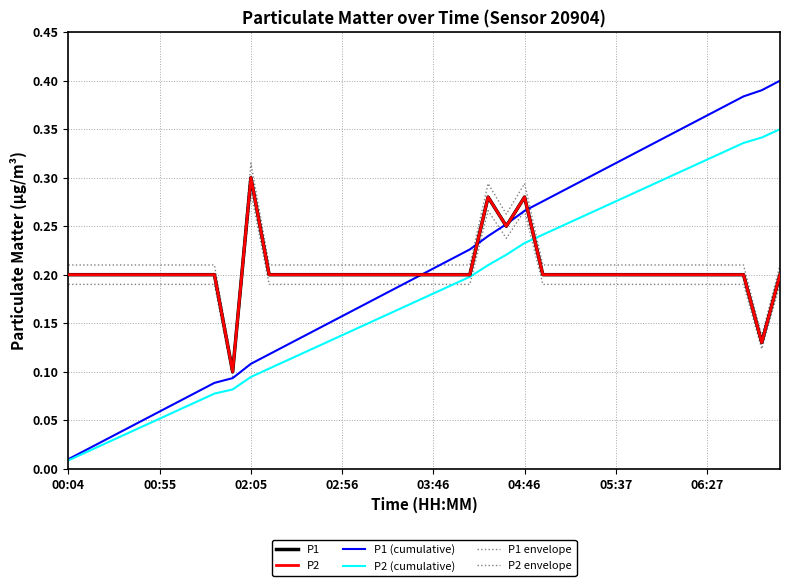

What is the sum of all P2 envelope values?

7.7